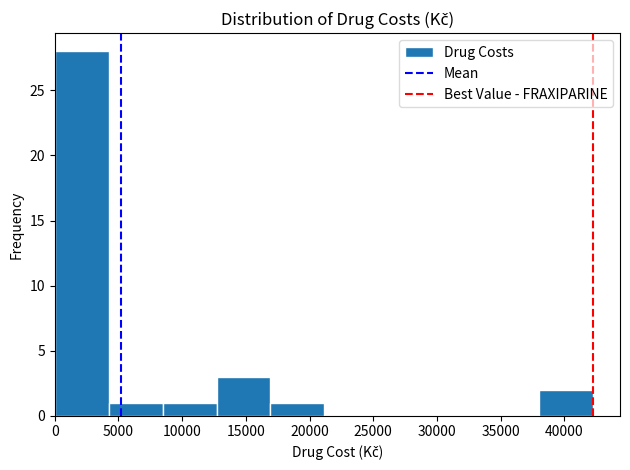

Reading left to right, list every bar in this chart as the range it spans on the x-axis followed by its height. Neither the bar edges nor the heights are printed on the chart, so give them approximately, as read against the axes.

0 to 4500: 28
4500 to 8500: 1
8500 to 12500: 1
12500 to 17000: 3
17000 to 21000: 1
21000 to 25500: 0
25500 to 29500: 0
29500 to 34000: 0
34000 to 38000: 0
38000 to 42500: 2